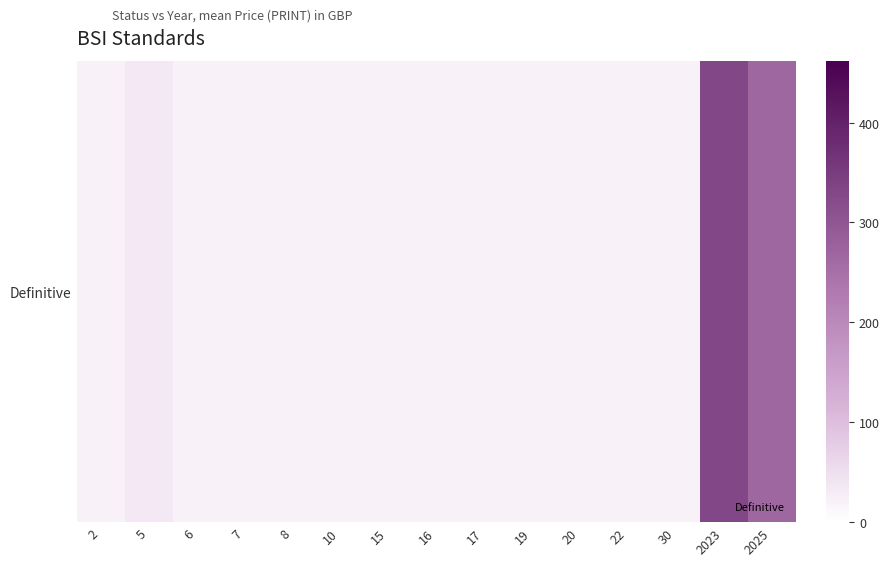

What is the difference between the maximum and second lowest values?

310.0